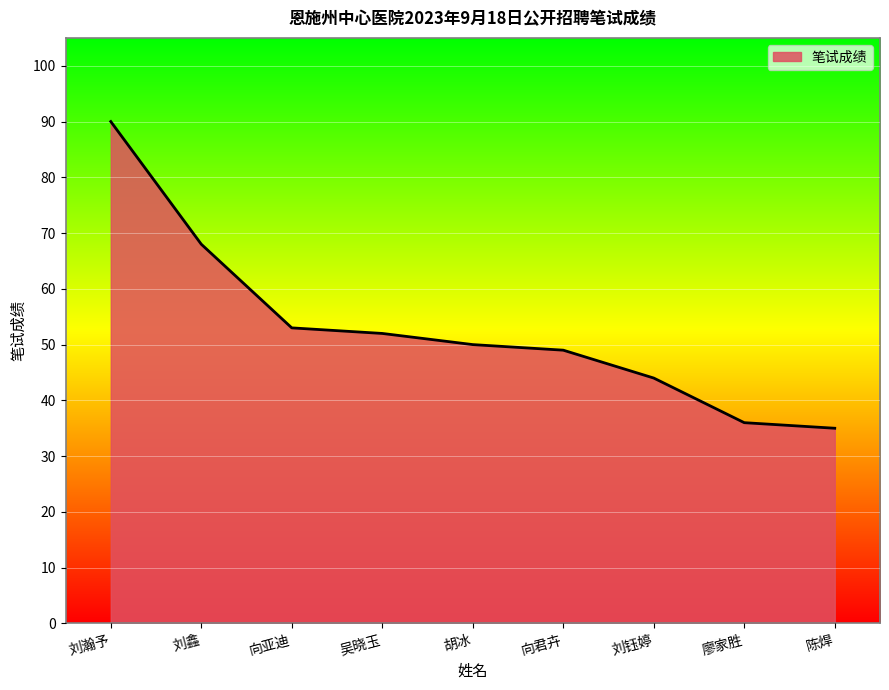

What is the sum of the values at 吴晓玉 and 刘钰婷?

96